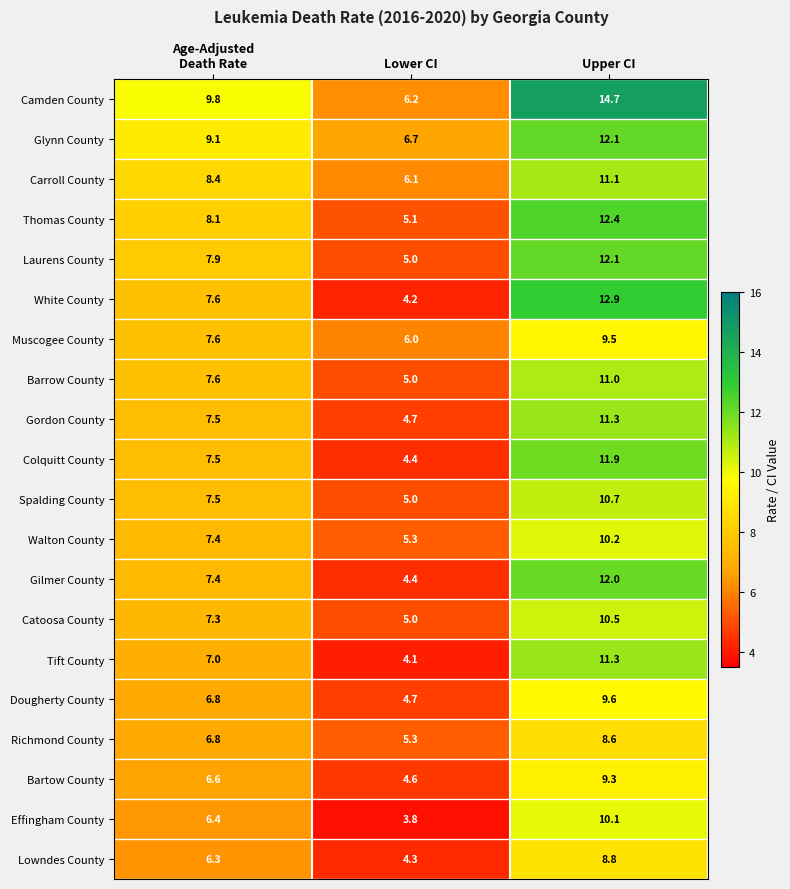

Is the value of Thomas County at Lower CI greater than the value of Bartow County at Lower CI?

Yes